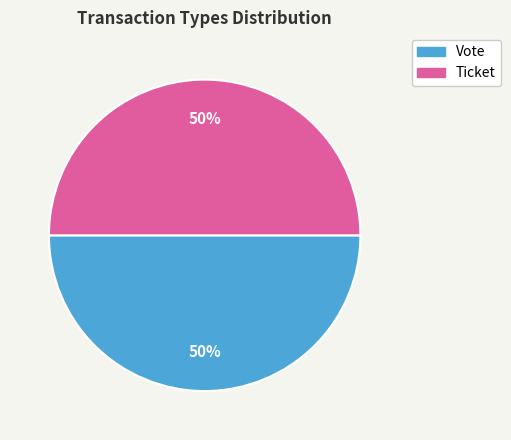

How many segments does this pie chart have?

2